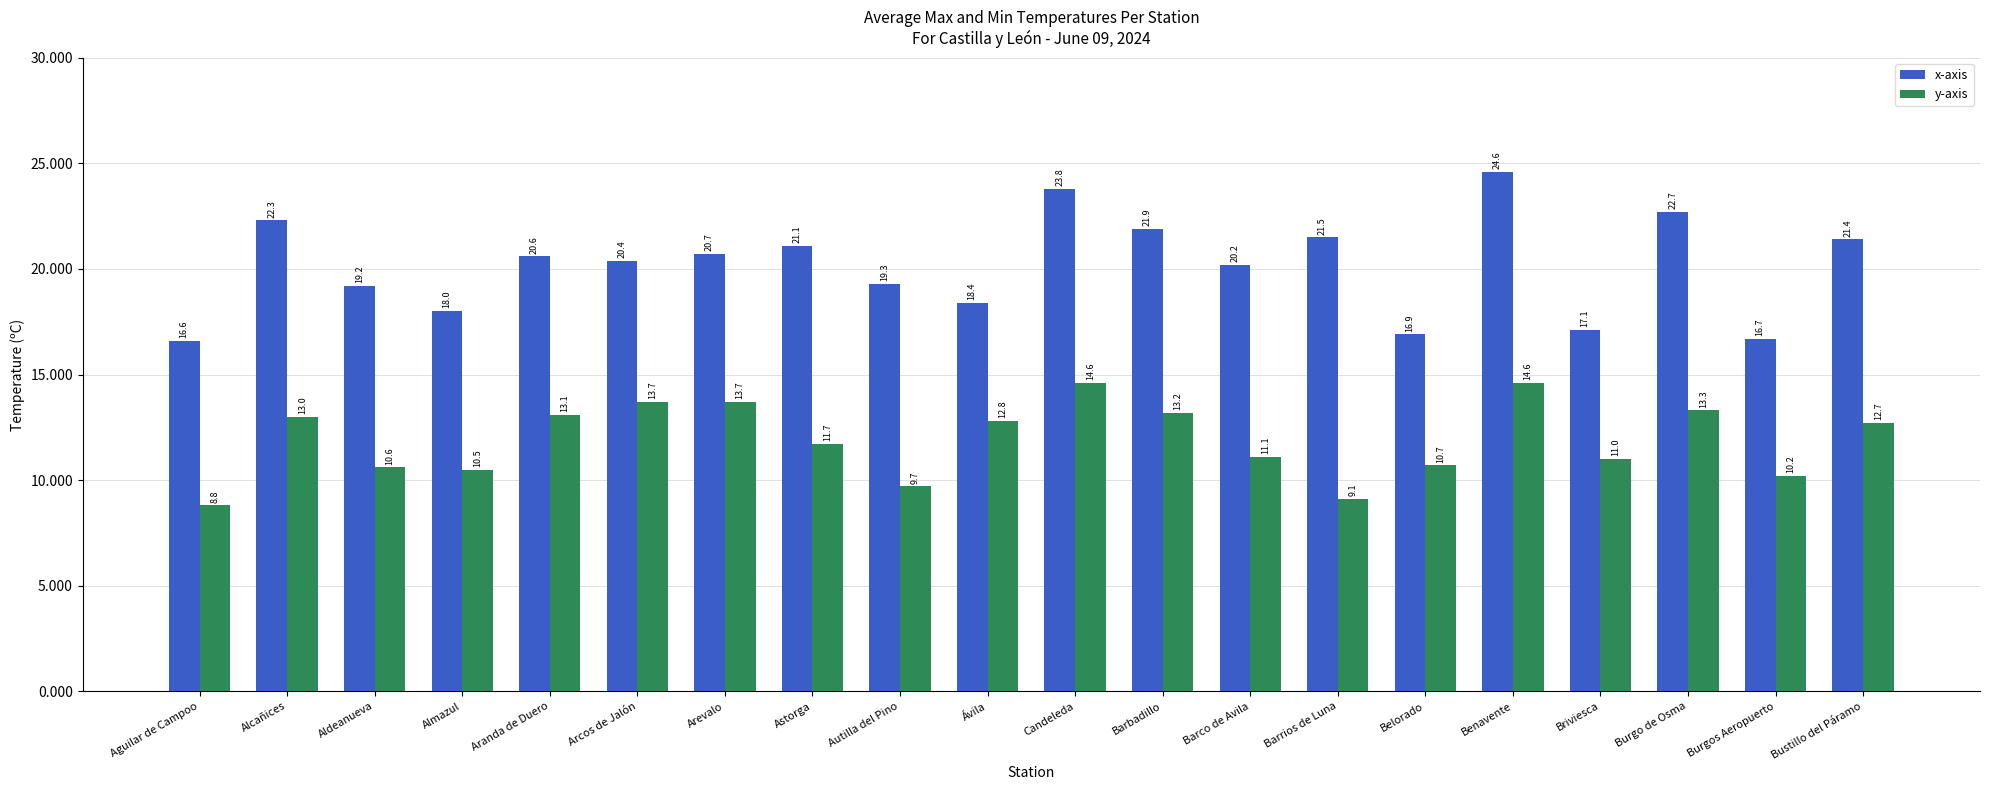

How many groups of bars are there?

20